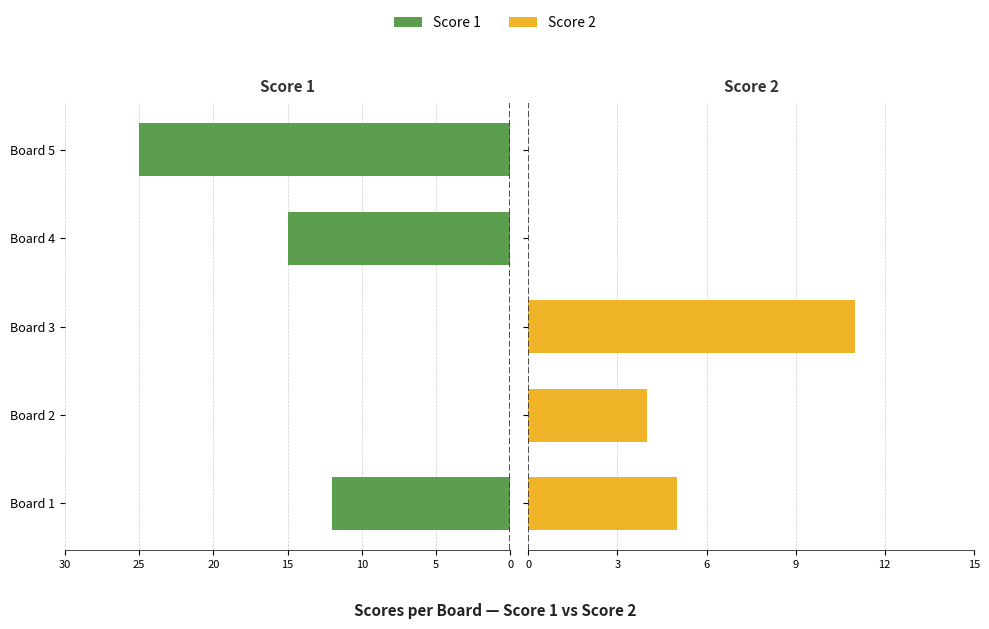

Are the bars grouped side by side (vs. stacked)?

Yes